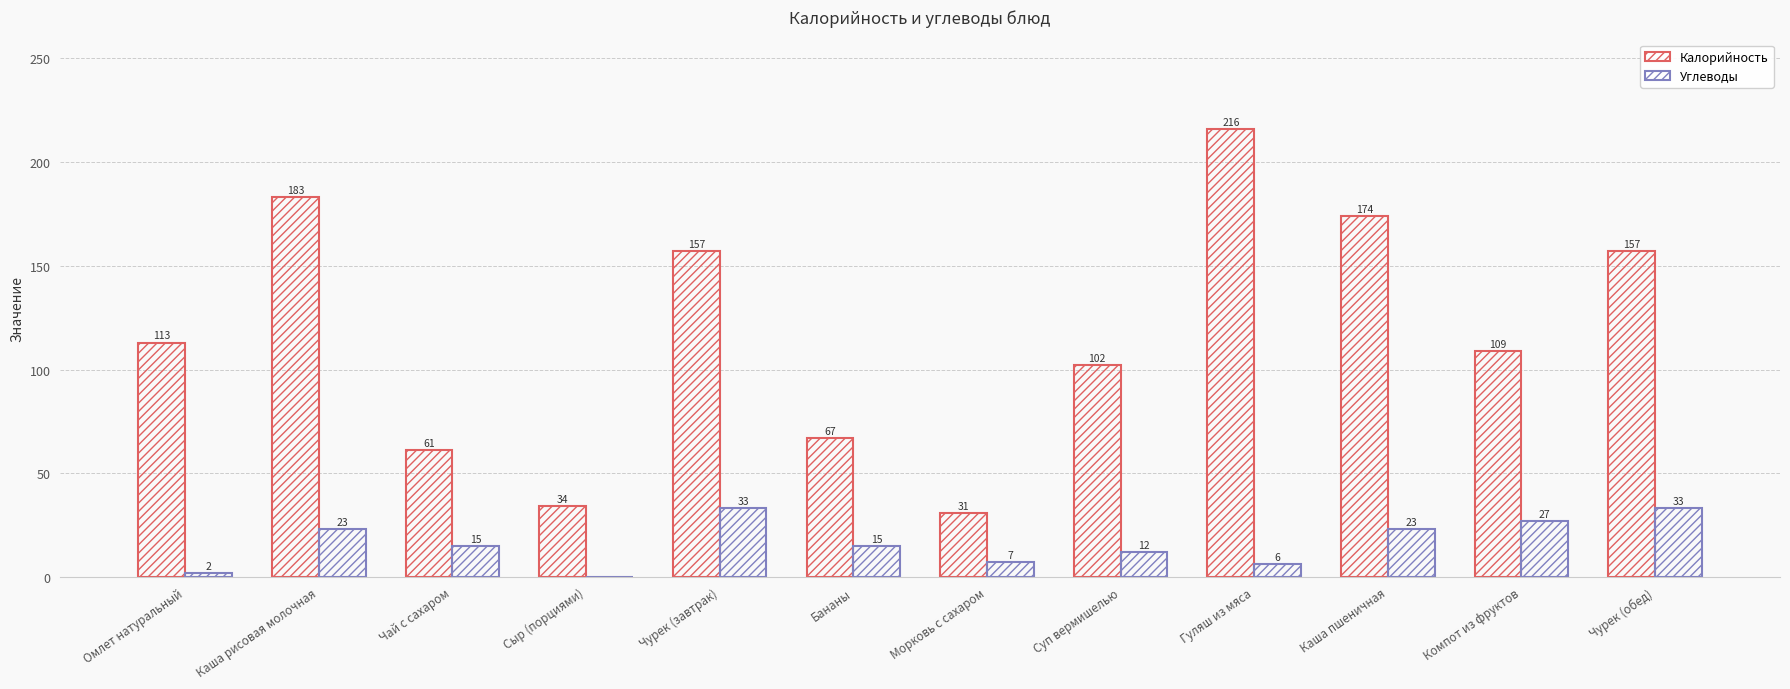

How many groups of bars are there?

12